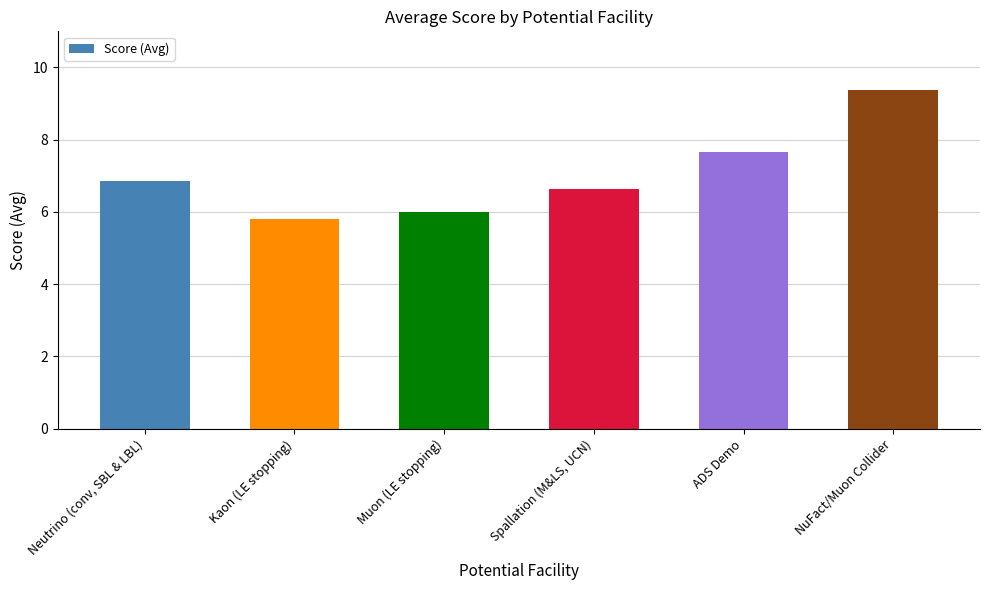

What is the label of the 3rd bar from the right?

Spallation (M&LS, UCN)